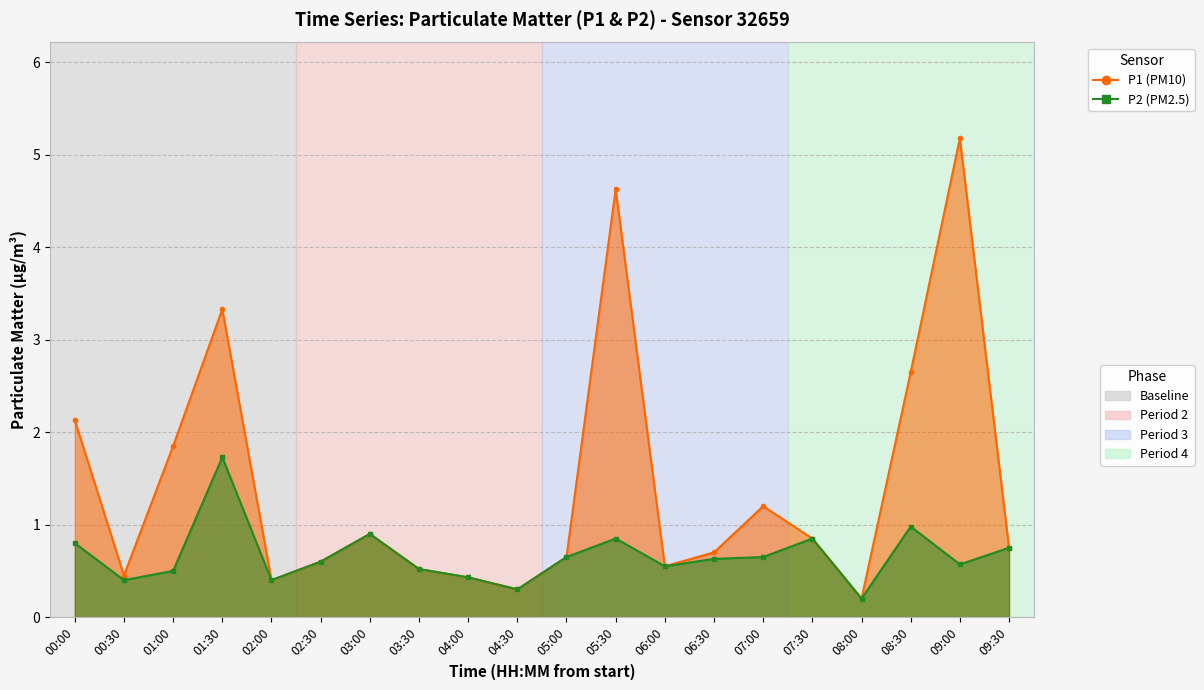

Reading left to right, transcribe all the data shown in this chart.

P1 (PM10): 2.1	0.5	1.9	3.3	0.4	0.6	0.9	0.5	0.4	0.3	0.7	4.6	0.6	0.7	1.2	0.8	0.2	2.6	5.2	0.8
P2 (PM2.5): 0.8	0.4	0.5	1.7	0.4	0.6	0.9	0.5	0.4	0.3	0.7	0.8	0.6	0.6	0.7	0.8	0.2	1.0	0.6	0.8